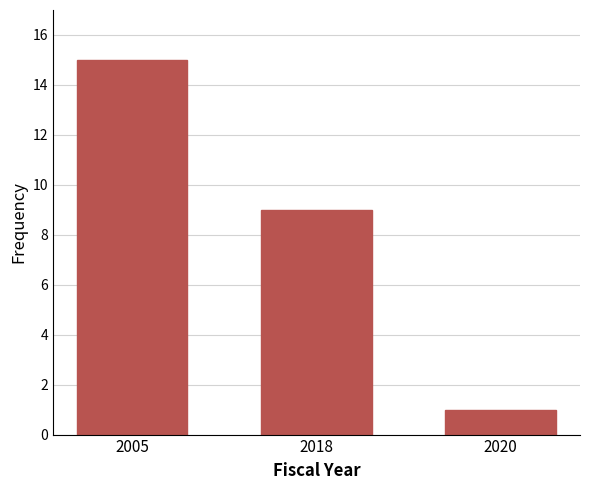

Reading left to right, what are all the values shown in this chart?

15	9	1